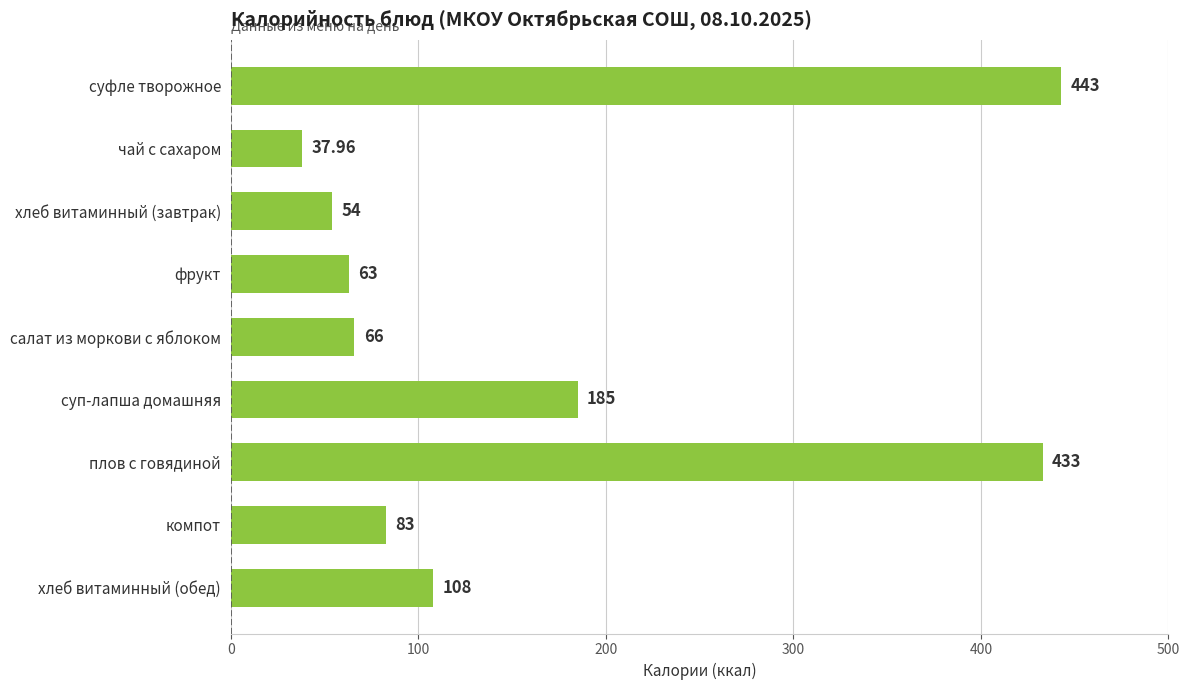

What is the label of the 6th bar from the bottom?

фрукт